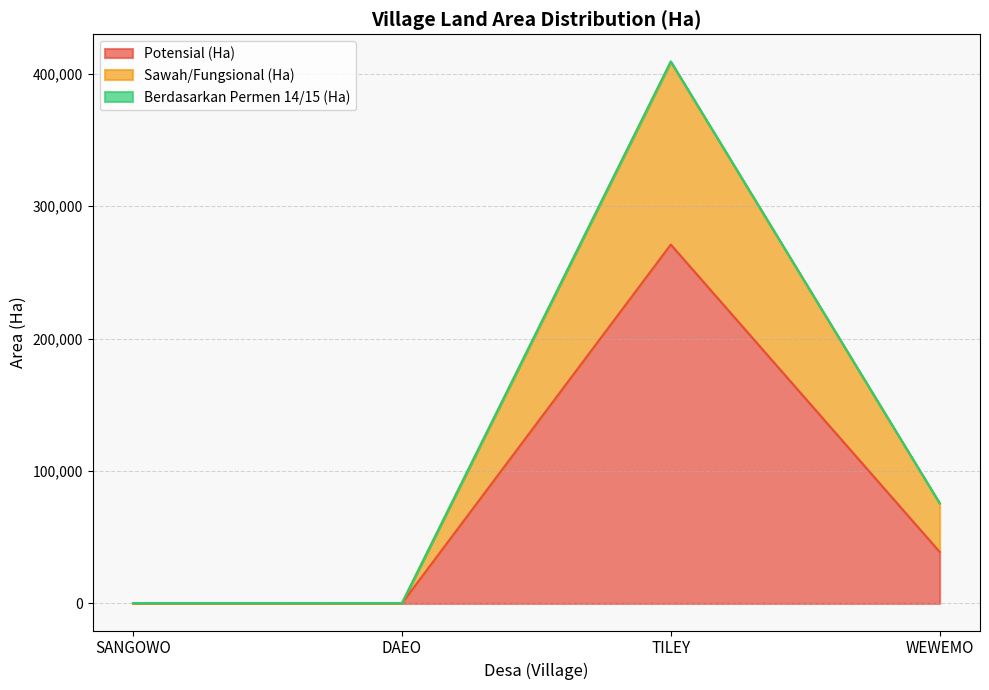

Rank the categories by Potensial (Ha) value from highest to lowest.

TILEY, WEWEMO, SANGOWO, DAEO